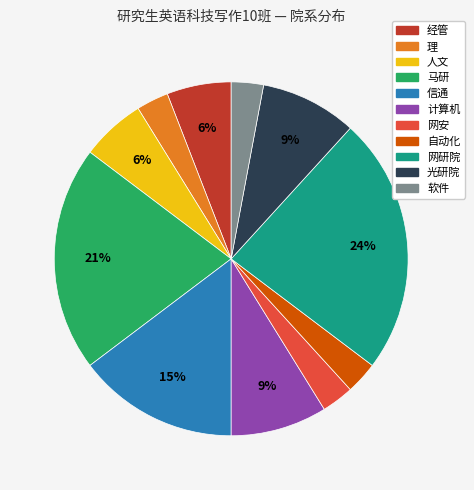

Does 人文 account for over 50% of the chart?

No